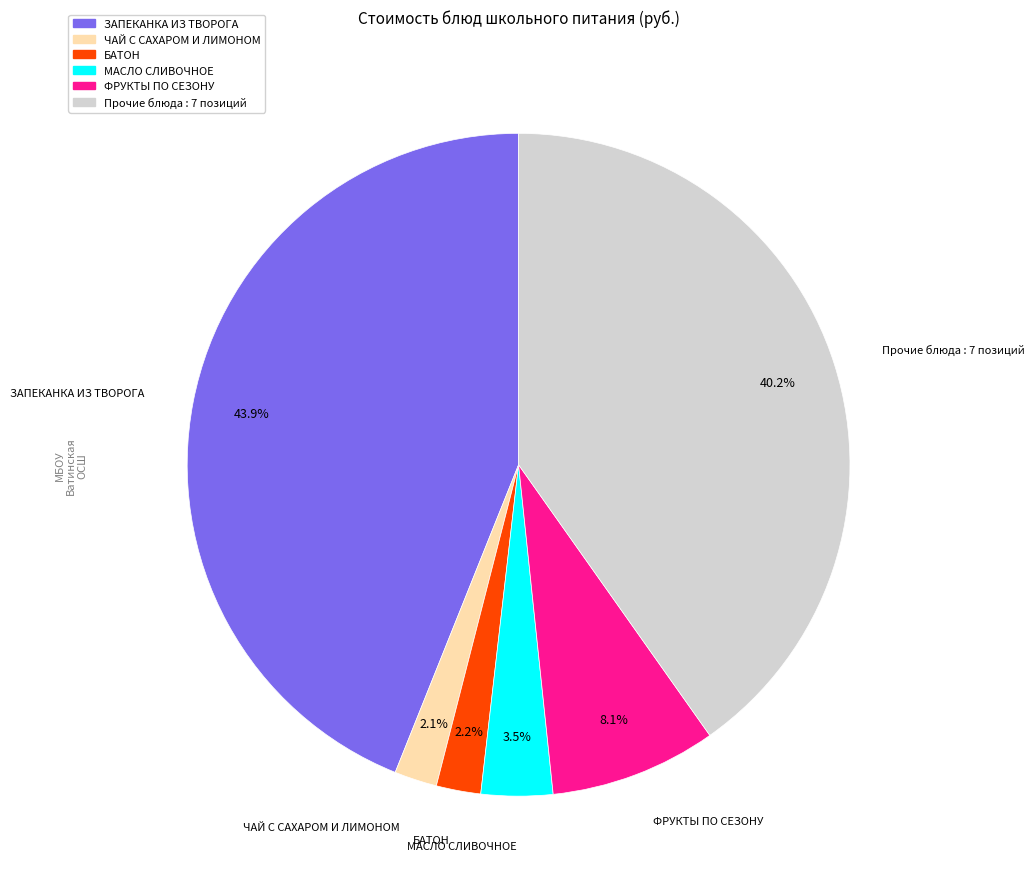

How many segments does this pie chart have?

6